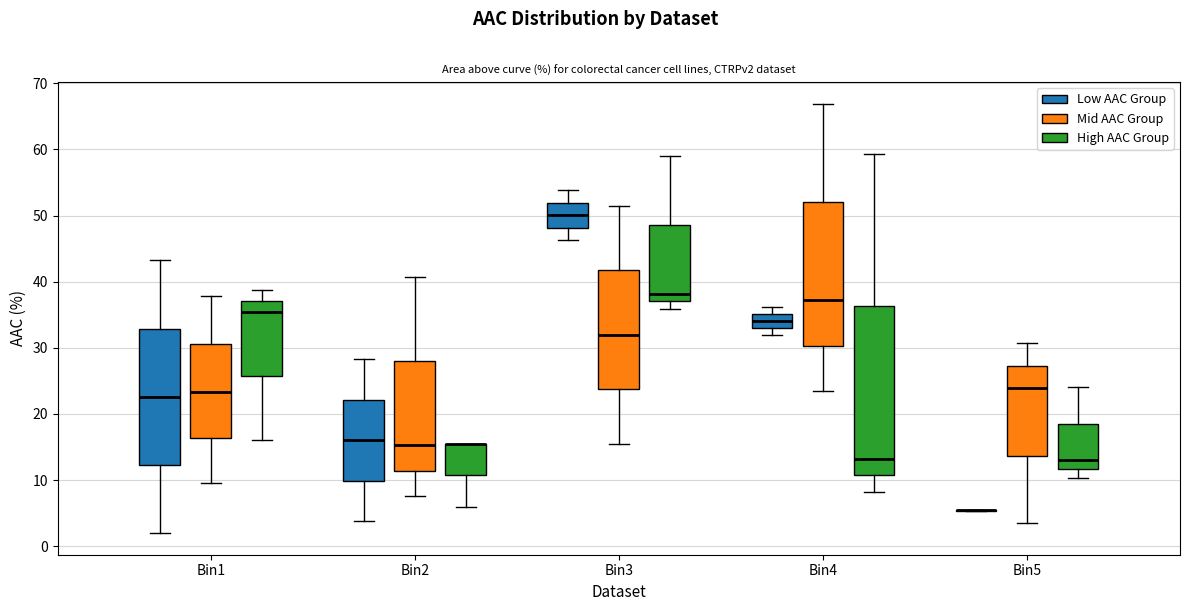

Reading left to right, transcribe this box plot: for each box, give where its median line is, the range the box spans, and where its two whiskers end, as read against the y-axis. The values are not printed on the chart, so give them approximately, as read against the axis.

Bin1 (Low AAC Group): median 23, box 12 to 33, whiskers 2 to 43
Bin1 (Mid AAC Group): median 23, box 16 to 31, whiskers 10 to 38
Bin1 (High AAC Group): median 35, box 26 to 37, whiskers 16 to 39
Bin2 (Low AAC Group): median 16, box 10 to 22, whiskers 4 to 28
Bin2 (Mid AAC Group): median 15, box 11 to 28, whiskers 8 to 41
Bin2 (High AAC Group): median 15 (drawn on the box's upper edge), box 11 to 15, whiskers 6 to 16
Bin3 (Low AAC Group): median 50, box 48 to 52, whiskers 46 to 54
Bin3 (Mid AAC Group): median 32, box 24 to 42, whiskers 15 to 51
Bin3 (High AAC Group): median 38, box 37 to 49, whiskers 36 to 59
Bin4 (Low AAC Group): median 34, box 33 to 35, whiskers 32 to 36
Bin4 (Mid AAC Group): median 37, box 30 to 52, whiskers 23 to 67
Bin4 (High AAC Group): median 13, box 11 to 36, whiskers 8 to 59
Bin5 (Low AAC Group): box collapsed to a line at 5, whiskers 5 to 6
Bin5 (Mid AAC Group): median 24, box 14 to 27, whiskers 3 to 31
Bin5 (High AAC Group): median 13, box 12 to 19, whiskers 10 to 24